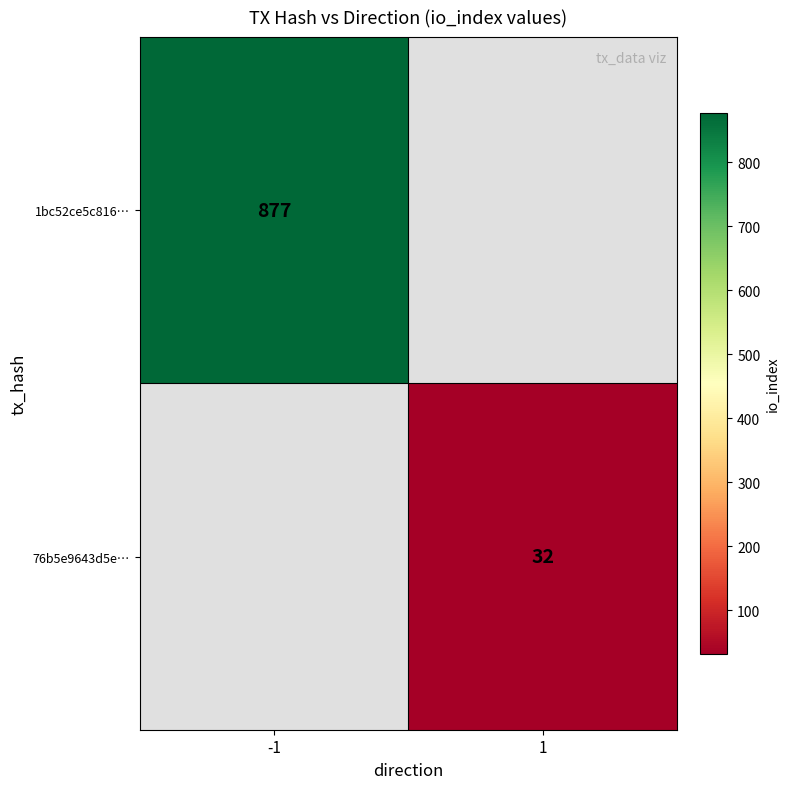

The 1bc52ce5c816… series shows 877 at -1. True or false?

True